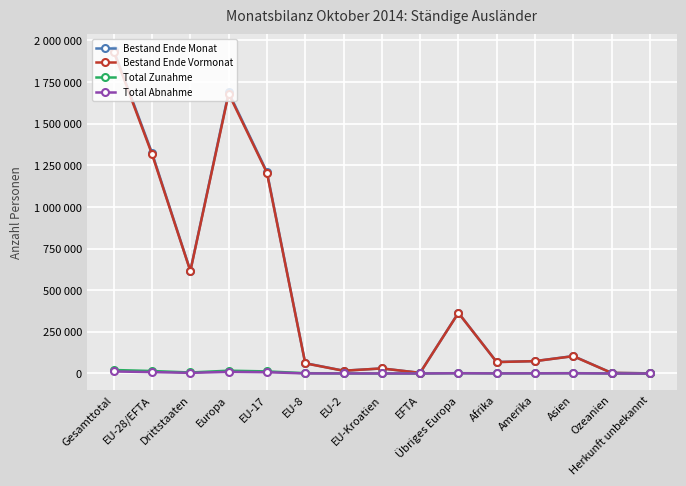

At which category does the chart reach its peak across all series?

Gesamttotal